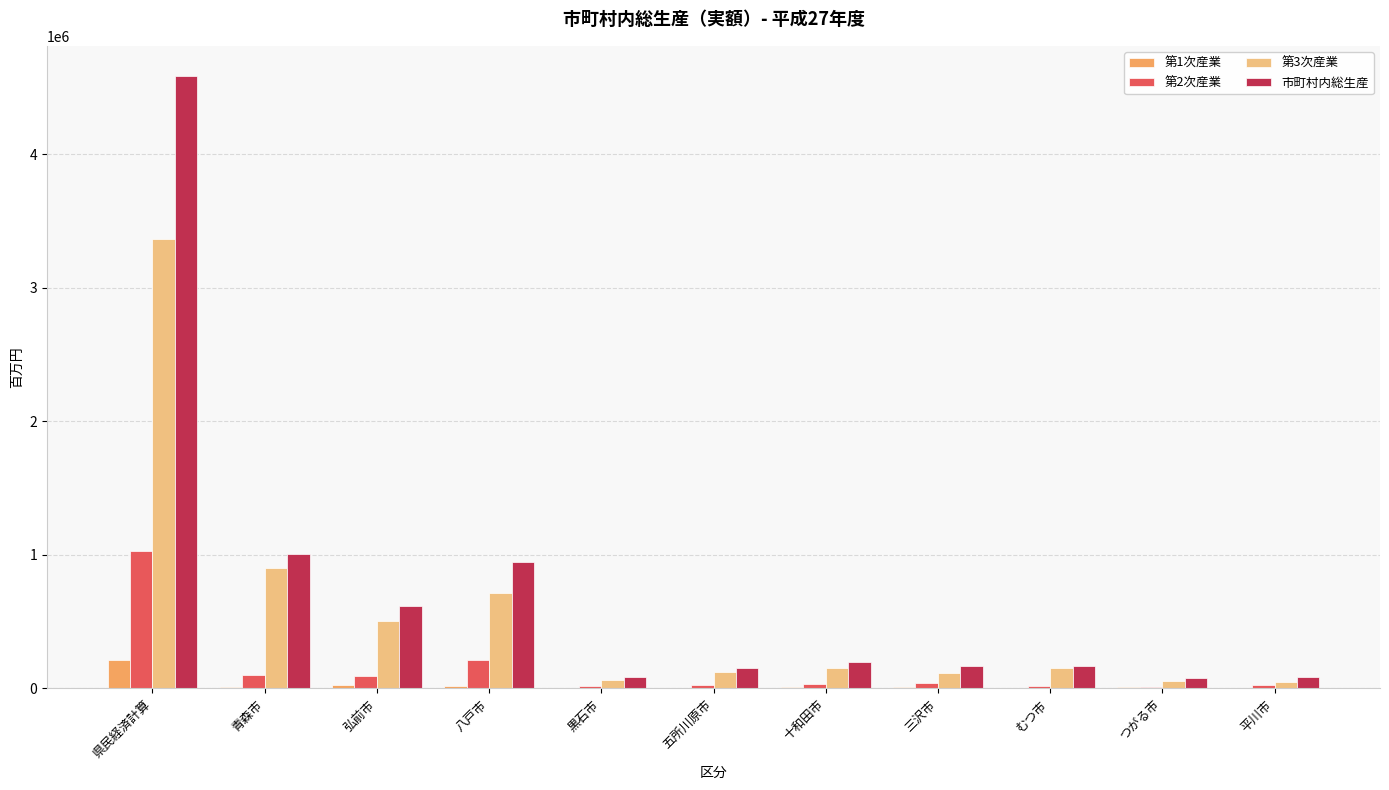

The 市町村内総生産 series shows 87762 at 黒石市. True or false?

True